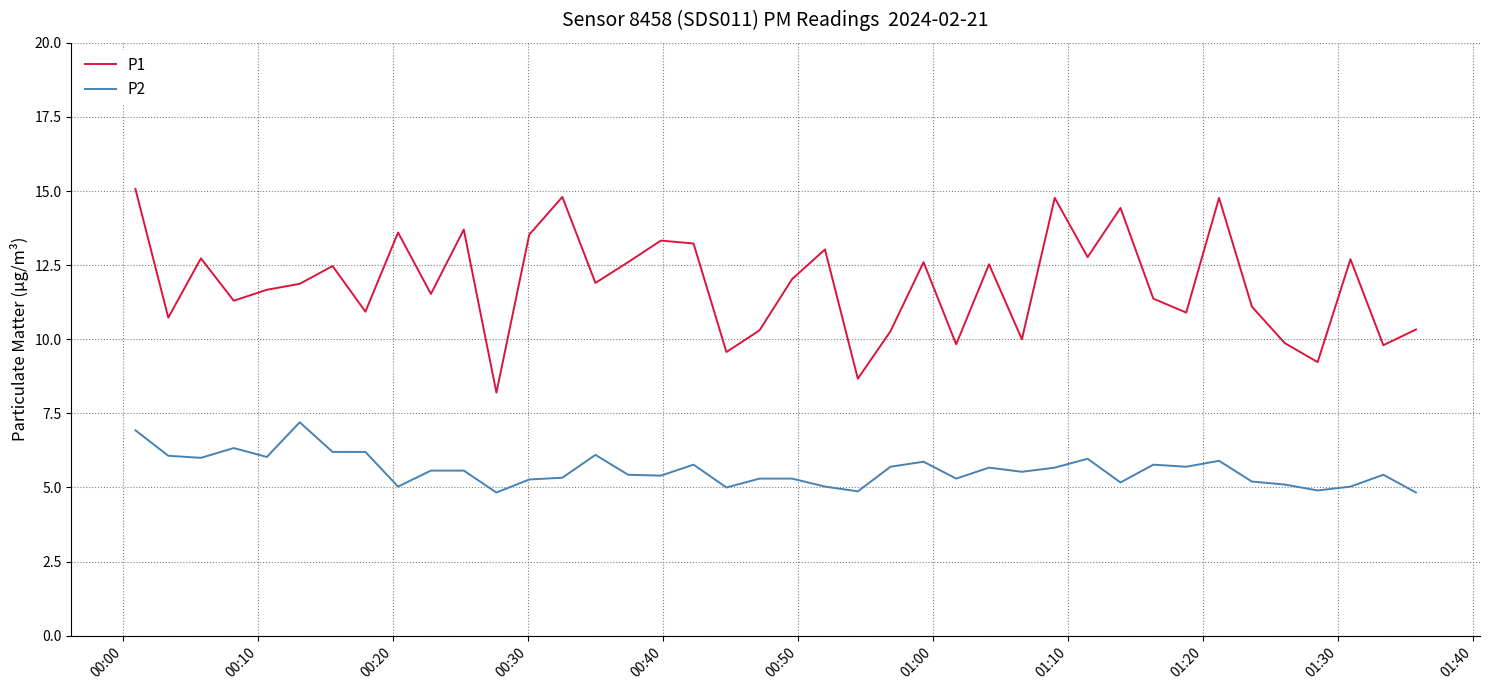

Which series has the largest total across all categories?

P1